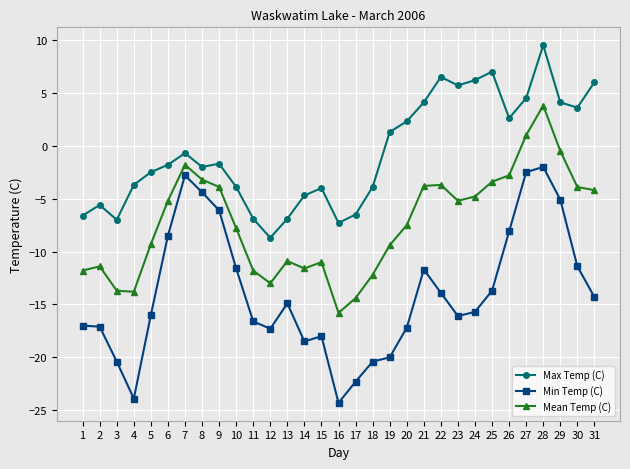

Which label corresponds to the smallest value in the chart?

16